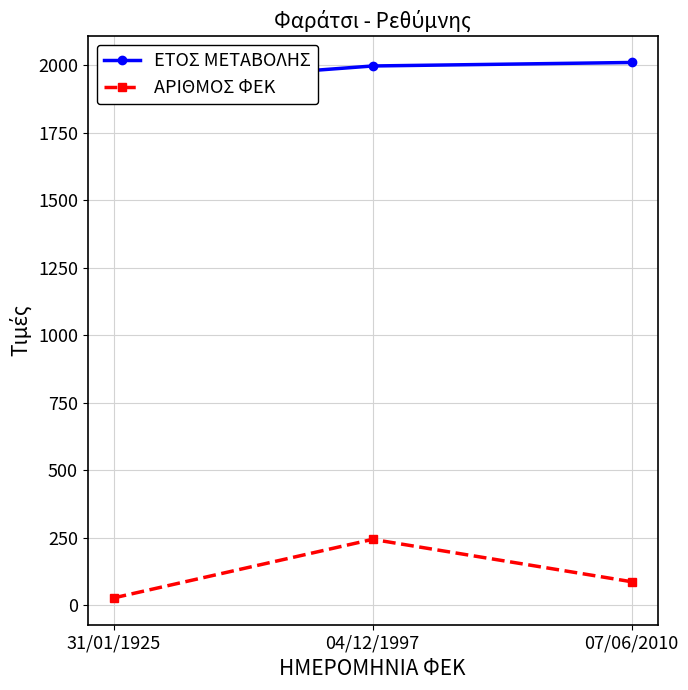

Which series has the widest spread of values?

ΑΡΙΘΜΟΣ ΦΕΚ